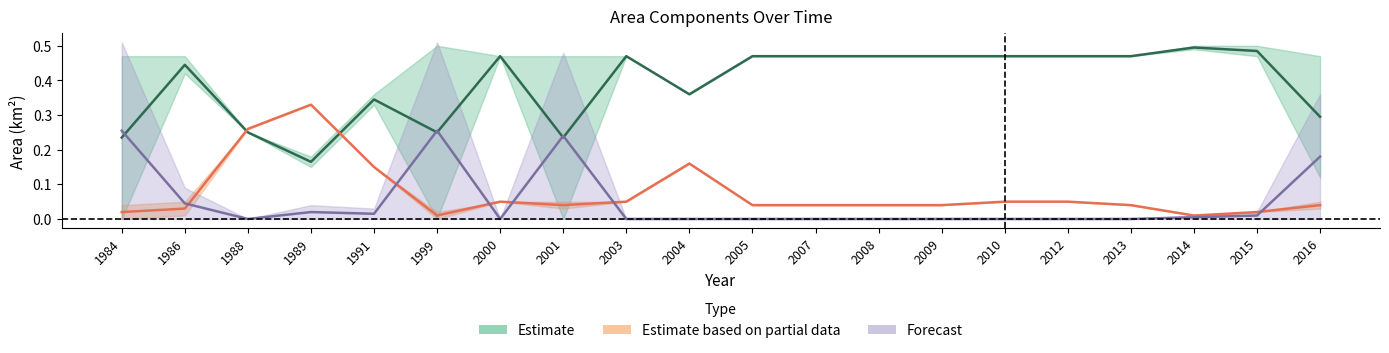

True or false: landArea has more than 0 points higher than both neighbors.

True